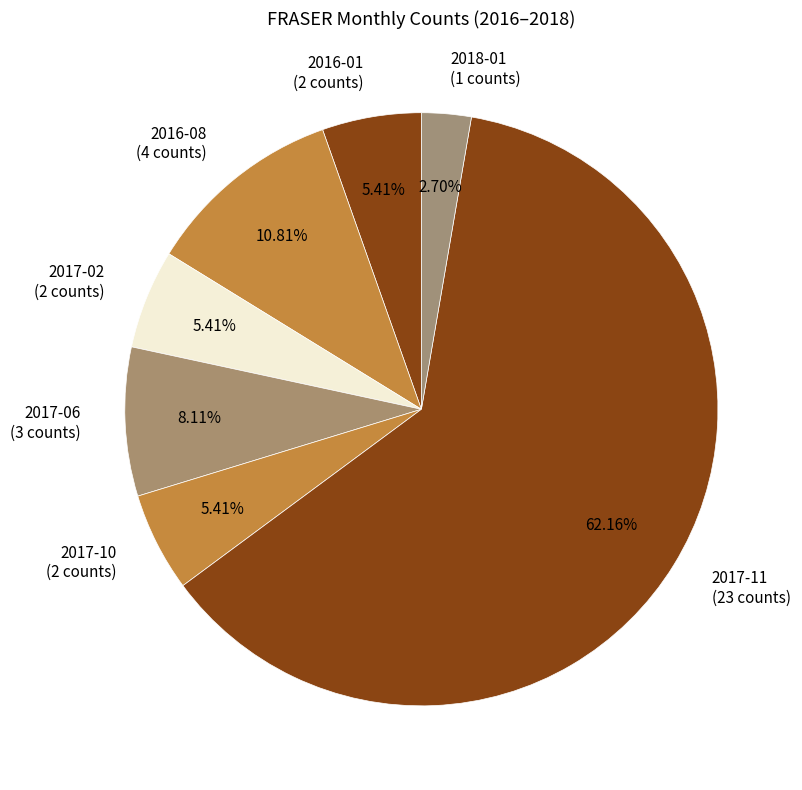

Count the number of slices in the pie.

7